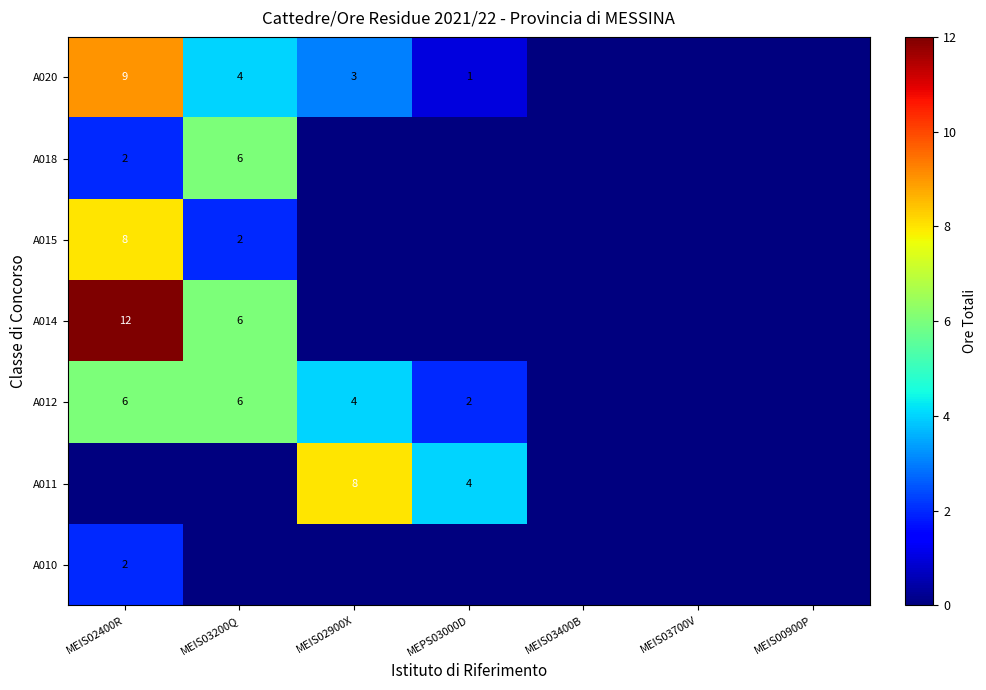

Which label corresponds to the smallest value in the chart?

MEIS03200Q